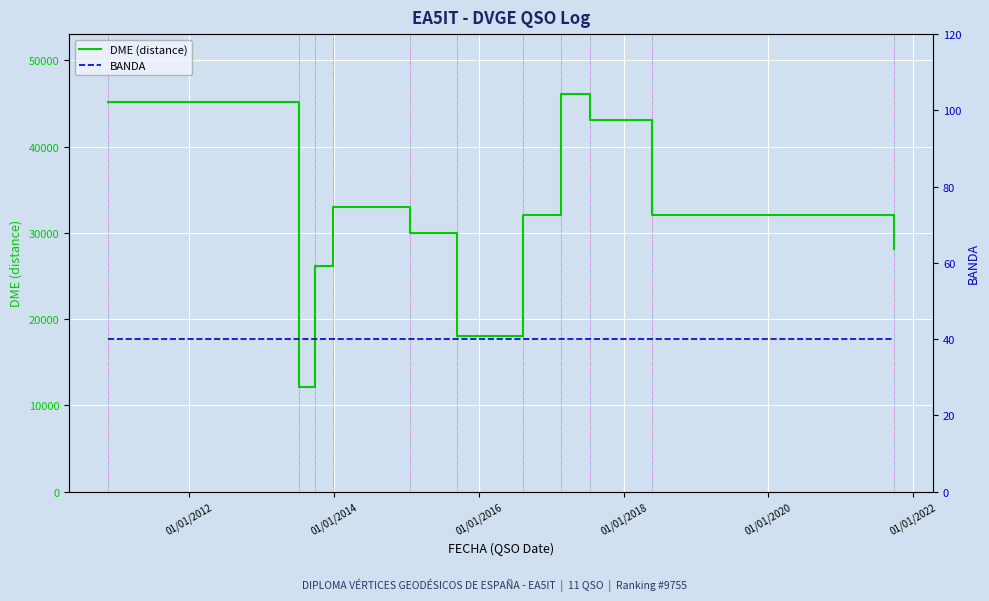

What is the minimum value for DME (distance)?

12096